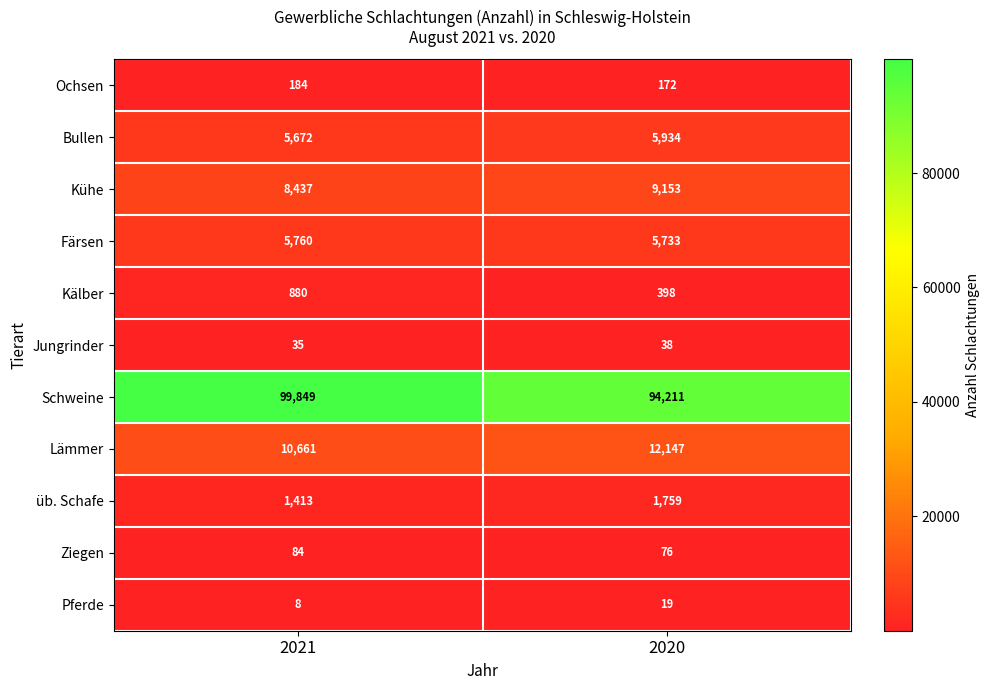

What is the average value of the Ziegen series?

80